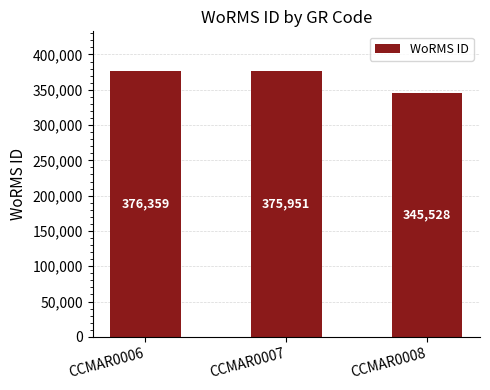

How many bars are there in total?

3